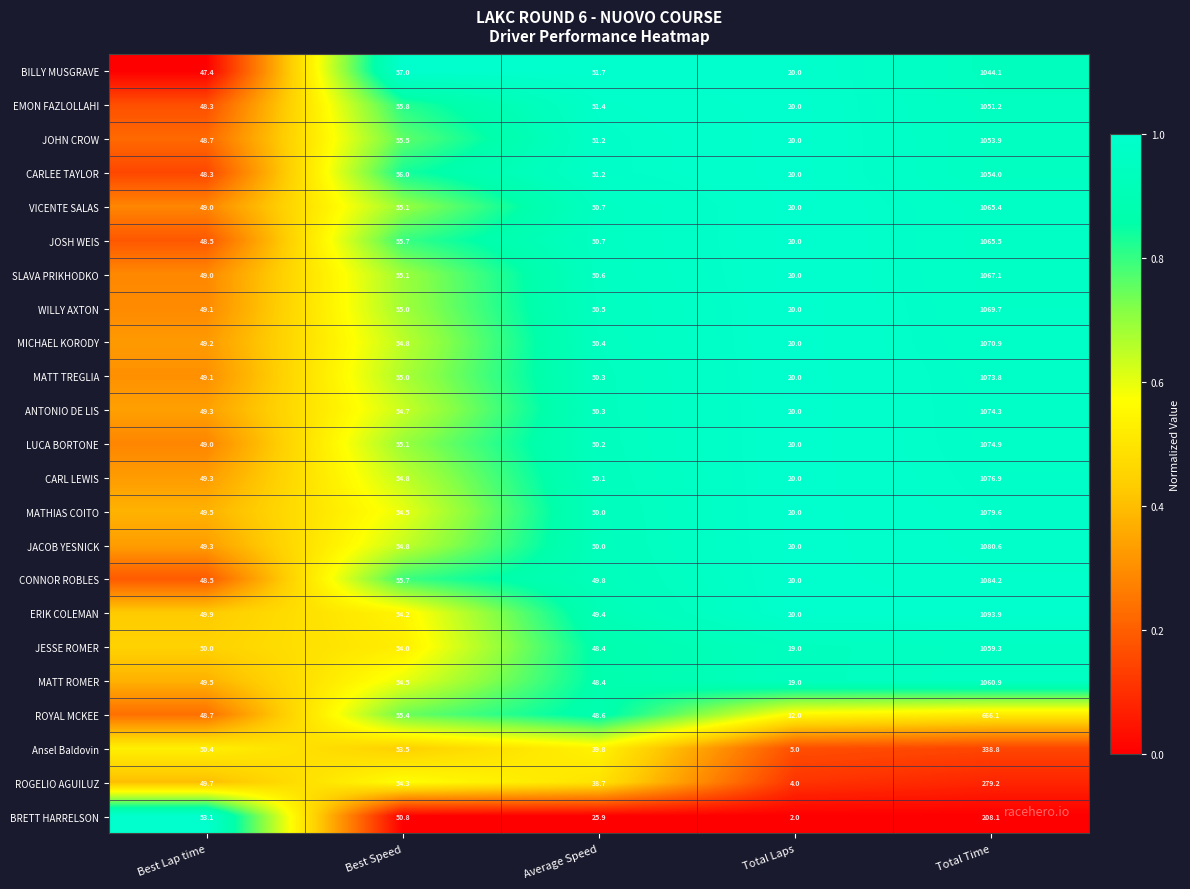

What is the maximum value shown in the chart?

1093.9